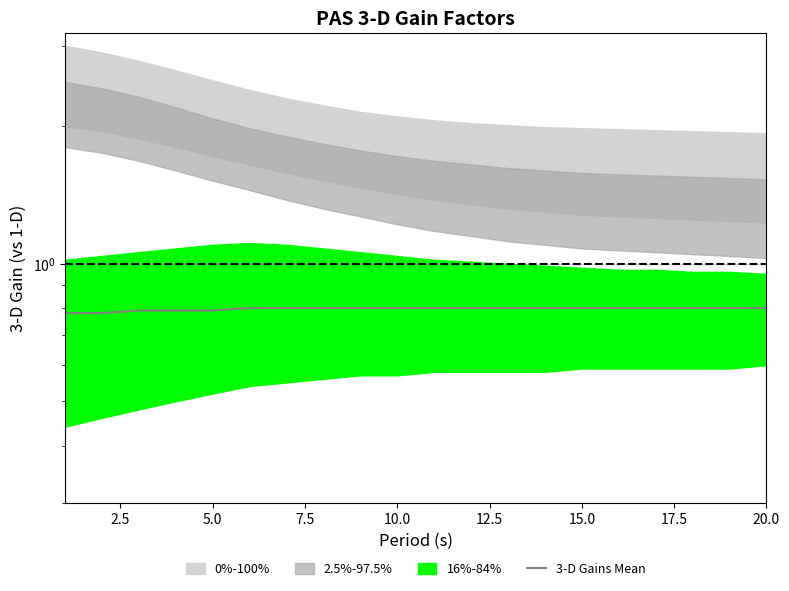

How many values are between 0 and 1?

20